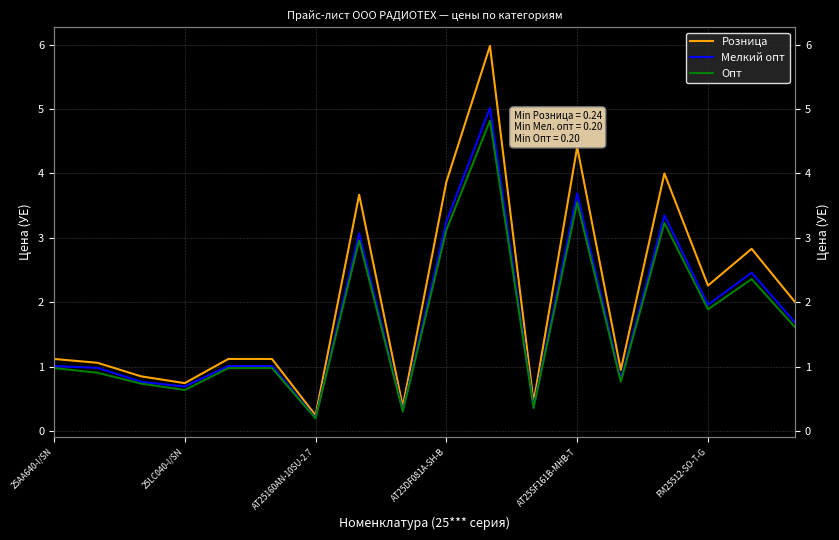

Reading left to right, transcribe all the data shown in this chart.

Розница: 1.1	1.1	0.8	0.7	1.1	1.1	0.2	3.7	0.4	3.9	6.0	0.4	4.4	0.9	4.0	2.3	2.8	2.0
Мелкий опт: 1.0	1.0	0.8	0.7	1.0	1.0	0.2	3.1	0.3	3.2	5.0	0.4	3.7	0.8	3.4	2.0	2.5	1.7
Опт: 1.0	0.9	0.7	0.6	1.0	1.0	0.2	3.0	0.3	3.1	4.8	0.4	3.5	0.8	3.2	1.9	2.4	1.6